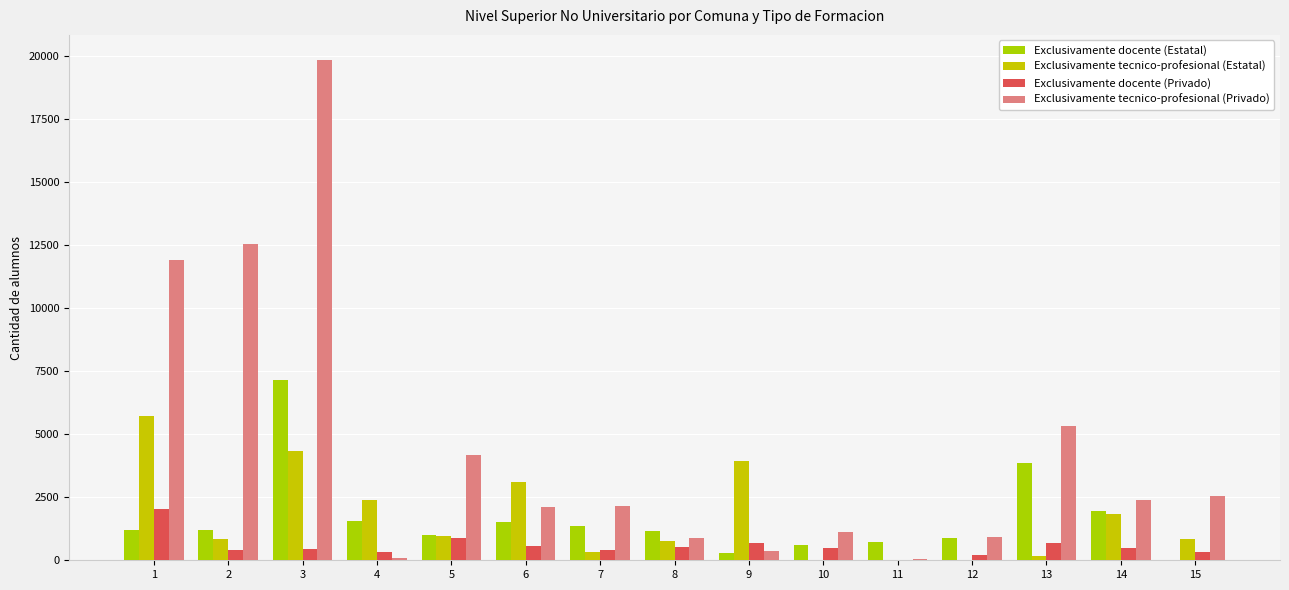

What is the difference between the maximum and second lowest values in the Exclusivamente docente (Estatal) series?

6887